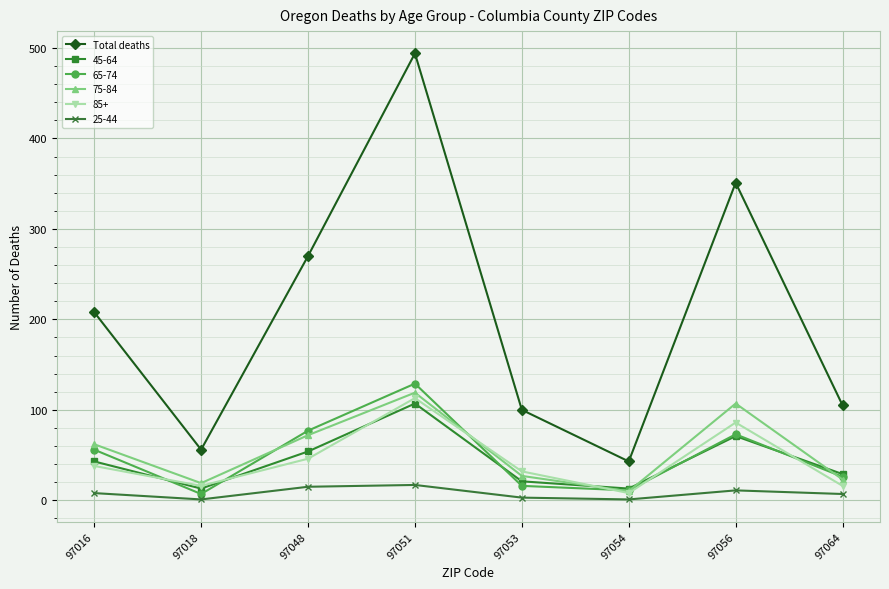

True or false: Total deaths has a value of 157 at 97053.

False